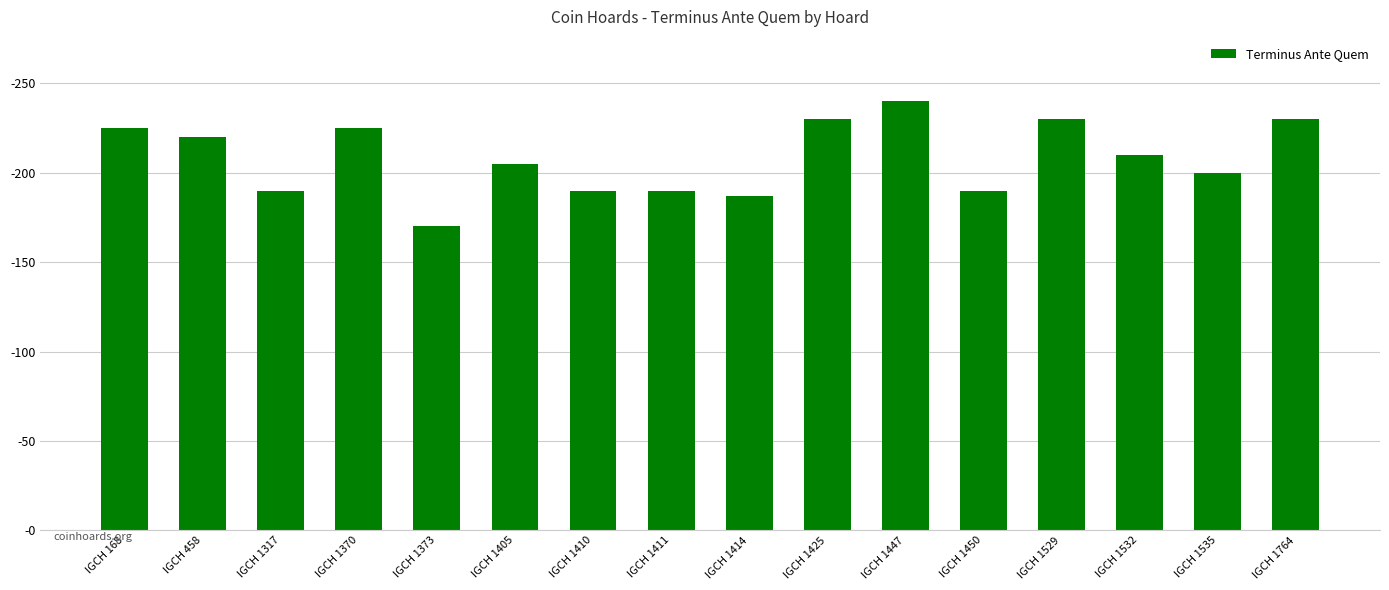

Which label corresponds to the smallest value in the chart?

IGCH 1373